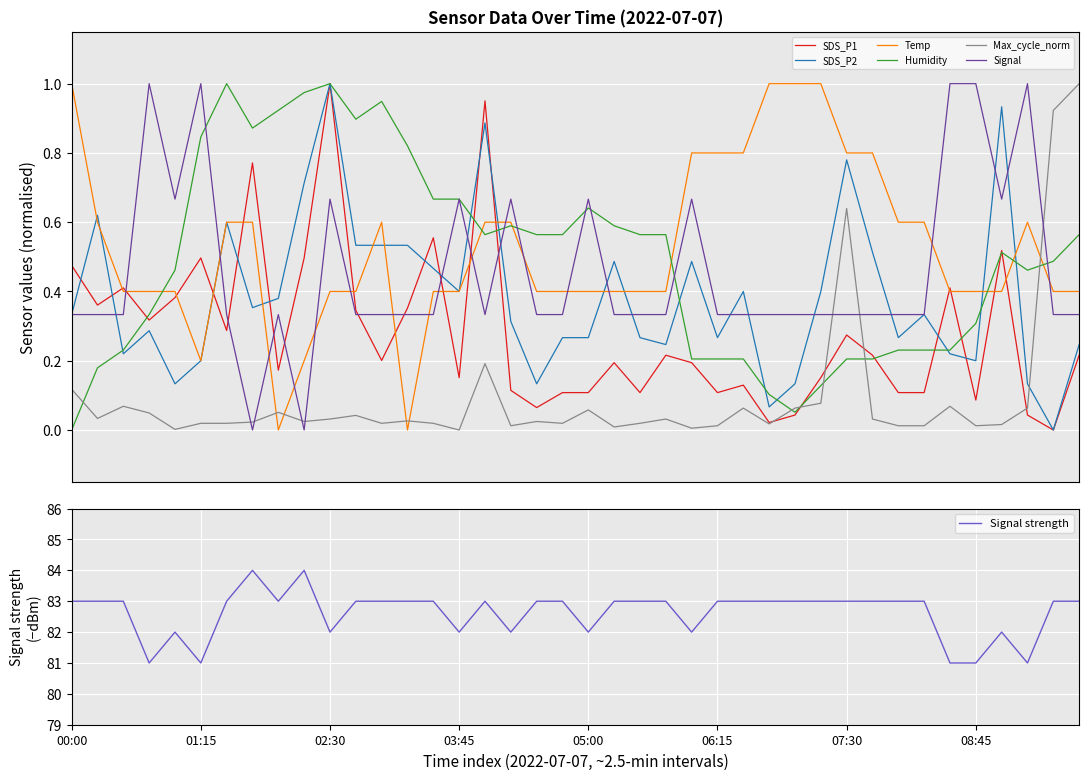

Count the number of data series in this chart.

6